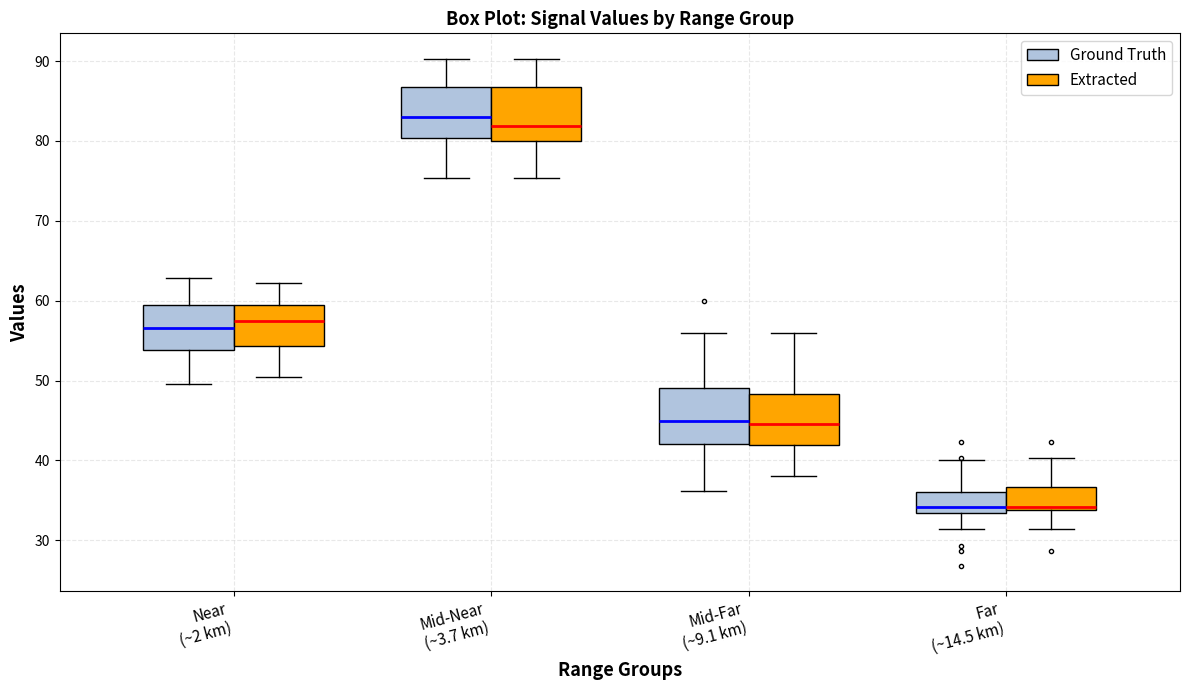

Reading left to right, read every box against the y-axis: the position of its median line, the range the box covers, and the ends of its whiskers. The values are not printed on the chart, so give them approximately, as read against the axis.

Near (~2 km) (Ground Truth): median 57, box 54 to 59, whiskers 50 to 63
Near (~2 km) (Extracted): median 58, box 54 to 59, whiskers 51 to 62
Mid-Near (~3.7 km) (Ground Truth): median 83, box 80 to 87, whiskers 75 to 90
Mid-Near (~3.7 km) (Extracted): median 82, box 80 to 87, whiskers 75 to 90
Mid-Far (~9.1 km) (Ground Truth): median 45, box 42 to 49, whiskers 36 to 56
Mid-Far (~9.1 km) (Extracted): median 45, box 42 to 48, whiskers 38 to 56
Far (~14.5 km) (Ground Truth): median 34, box 33 to 36, whiskers 31 to 40
Far (~14.5 km) (Extracted): median 34 (just above the box's lower edge), box 34 to 37, whiskers 31 to 40